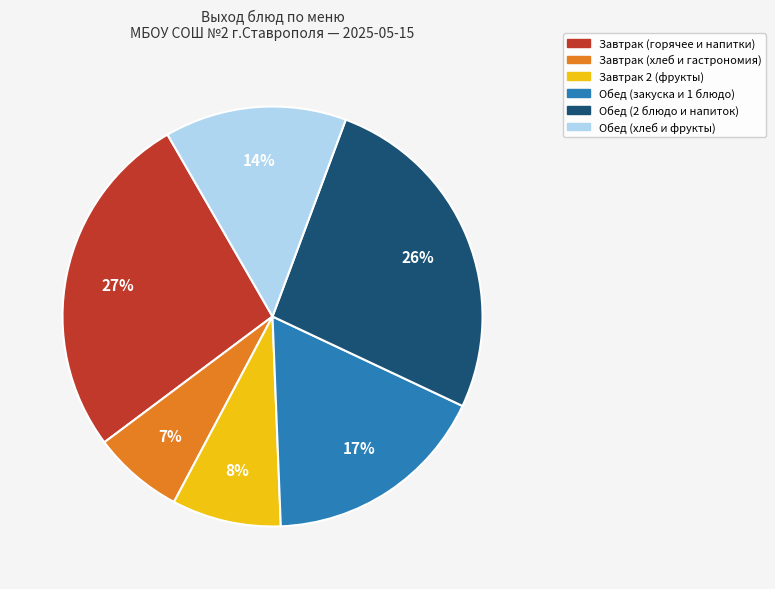

To the nearest percent, what is the difference between the largest and smallest slice percentages?

20%